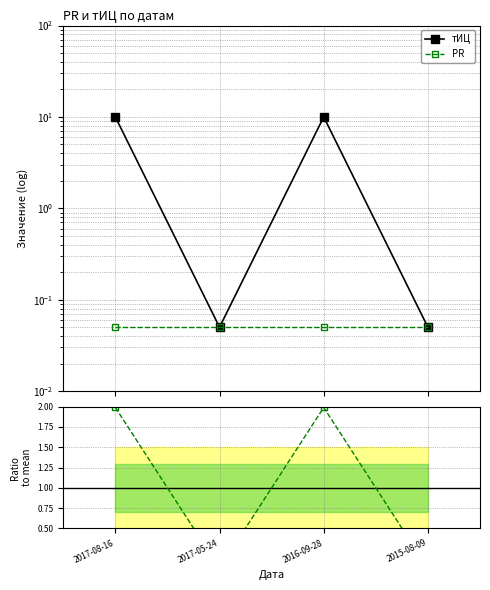

Reading left to right, list all the values displayed in this chart.

тИЦ: 2017-08-16=10.0	2017-05-24=0.1	2016-09-28=10.0	2015-08-09=0.1
PR: 2017-08-16=0.1	2017-05-24=0.1	2016-09-28=0.1	2015-08-09=0.1
Ratio to mean: 2017-08-16=2.0	2017-05-24=0.0	2016-09-28=2.0	2015-08-09=0.0